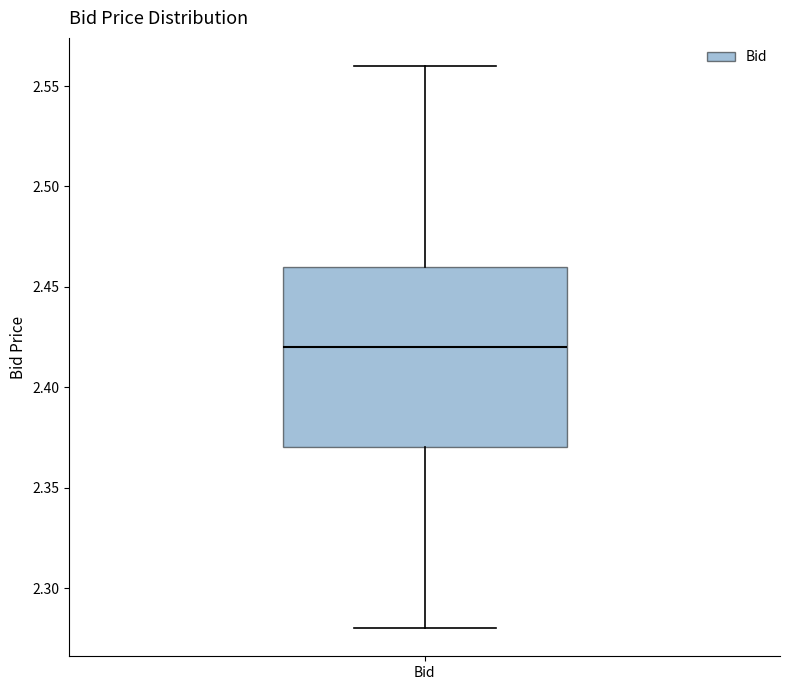

Transcribe this box plot: give where the median line is, the range the box spans, and where the two whiskers end, as read against the y-axis. The values are not printed on the chart, so give them approximately, as read against the axis.

median 2.42, box 2.37 to 2.46, whiskers 2.28 to 2.56